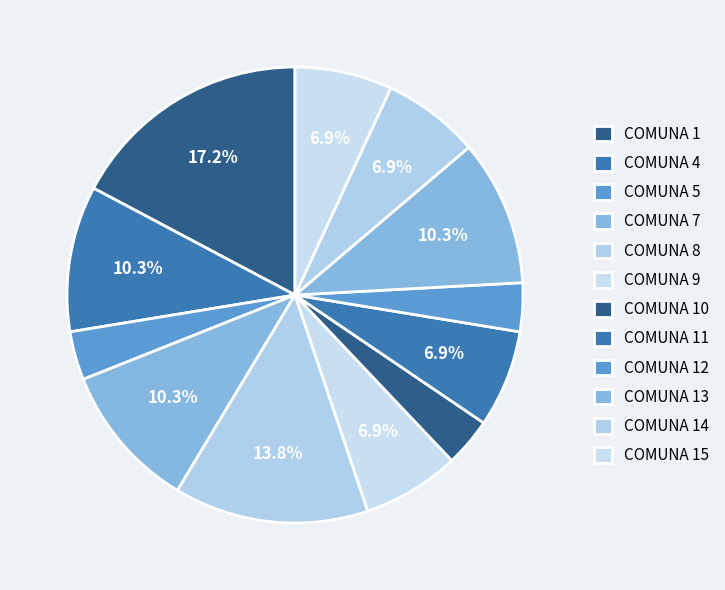

Count the number of slices in the pie.

12